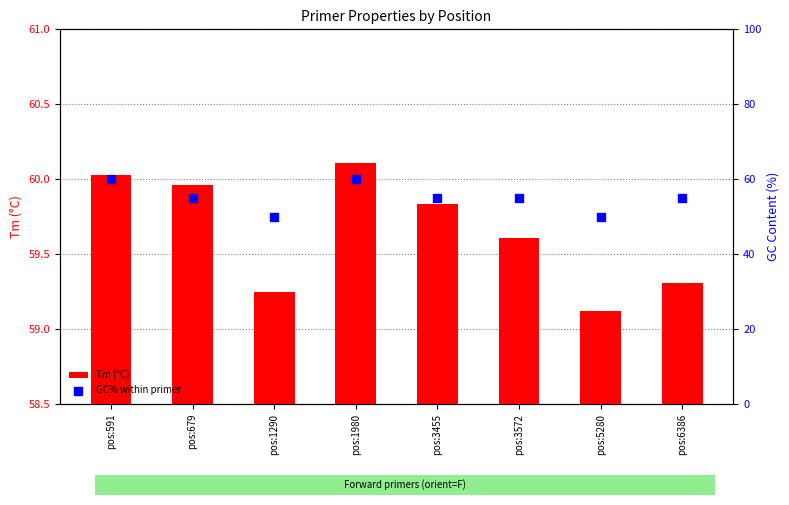

Approximately how many times larger is the value at pos:6386 compared to pos:1980?

0.9